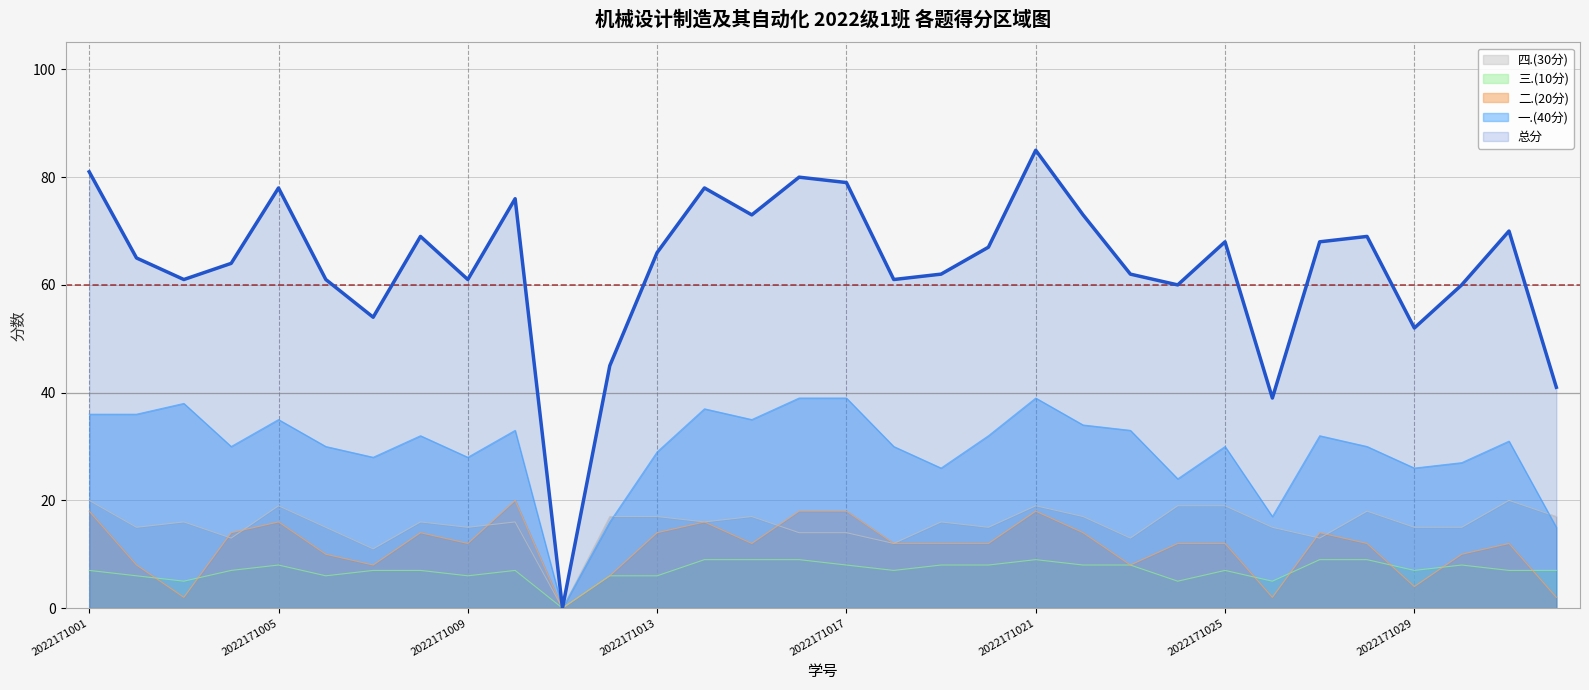

What is the spread (max minus min) of values at 2022171025?

61